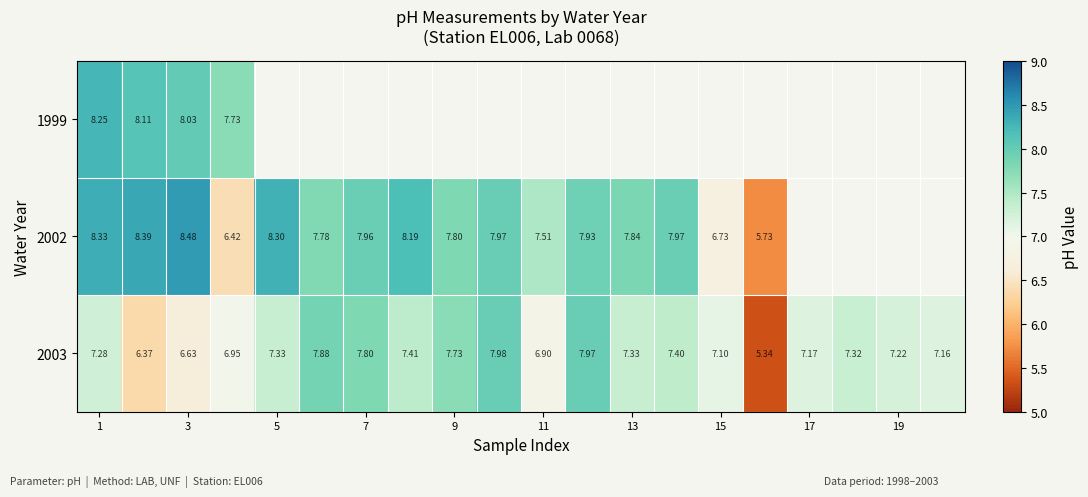

Is the value of 2002 at 15 greater than the value of 2003 at 3?

Yes